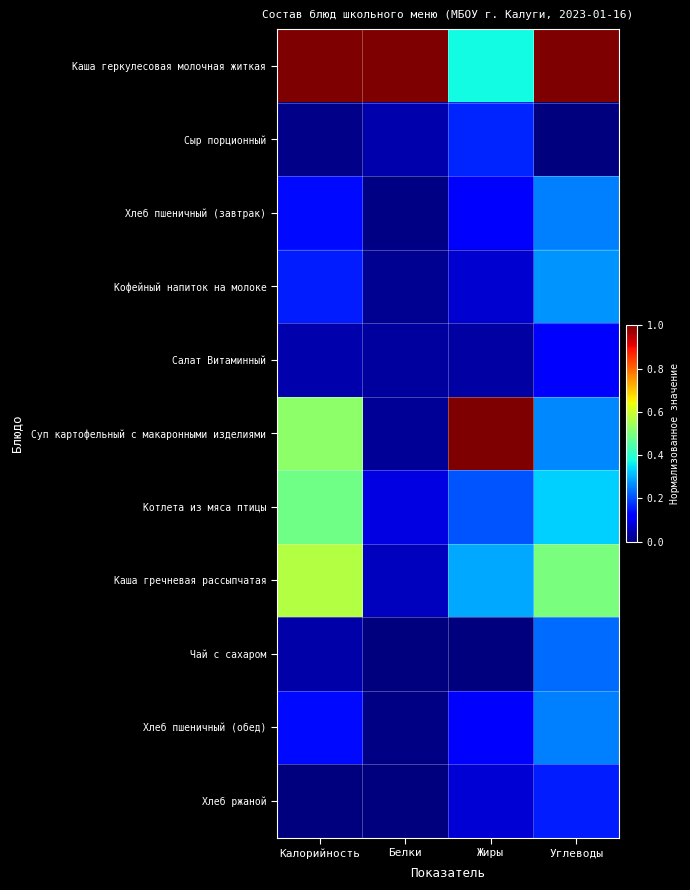

Between Углеводы and Калорийность, which is larger?

Углеводы